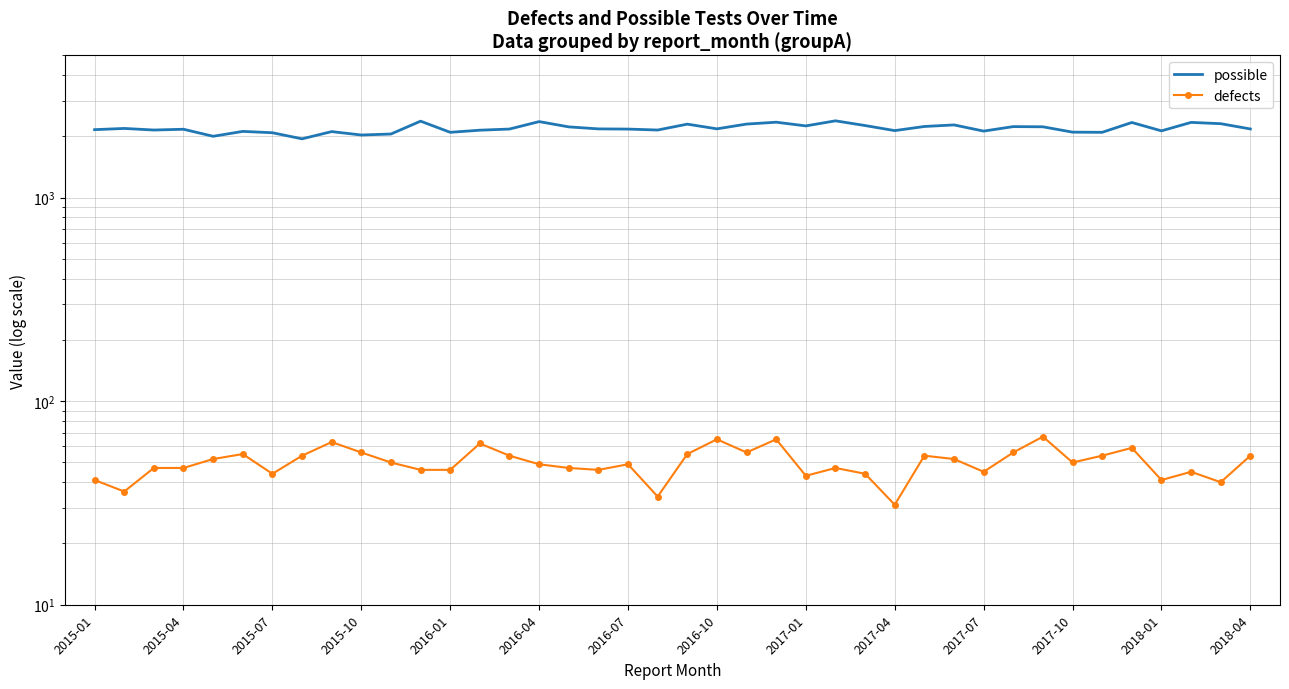

What is the average value of the defects series?

50